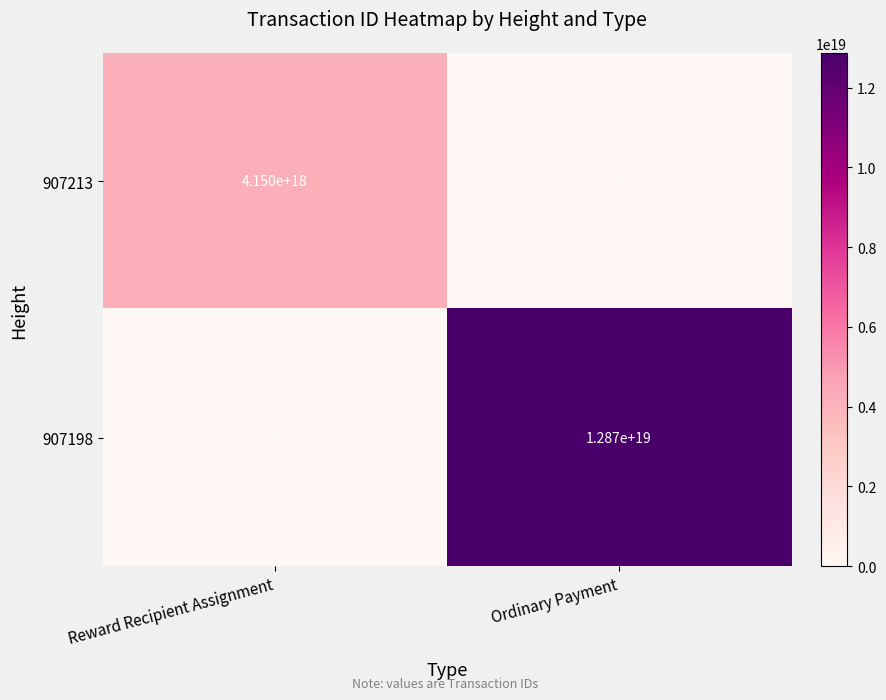

List the series in order of their peak value, lowest first.

907213, 907198